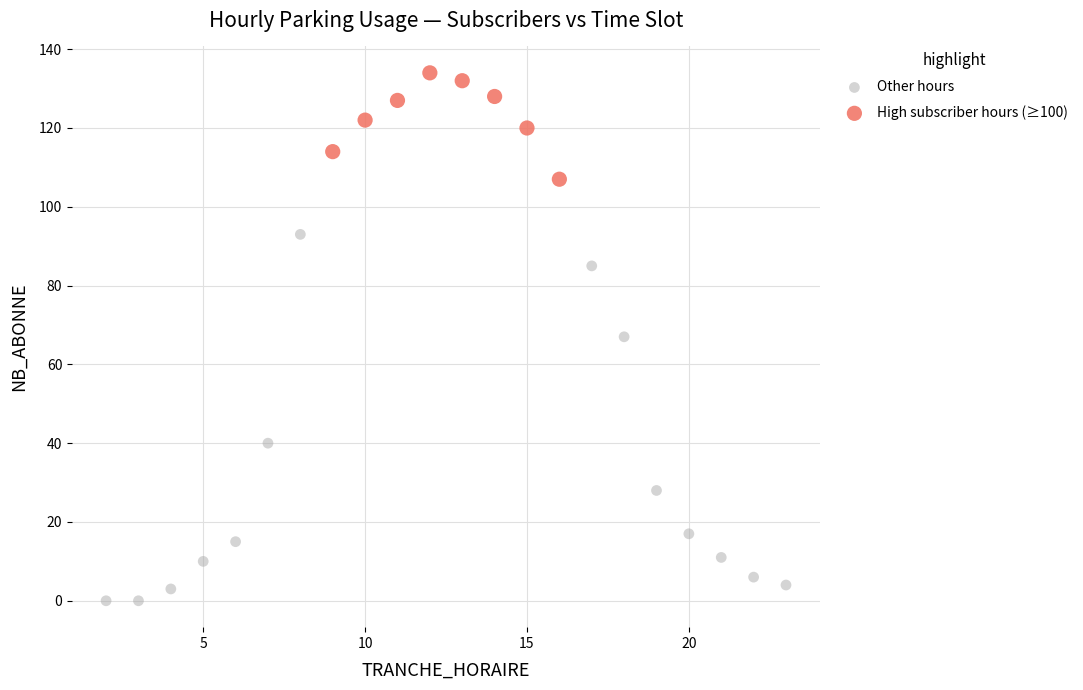

Which series has the largest Y range (max minus min)?

Other hours